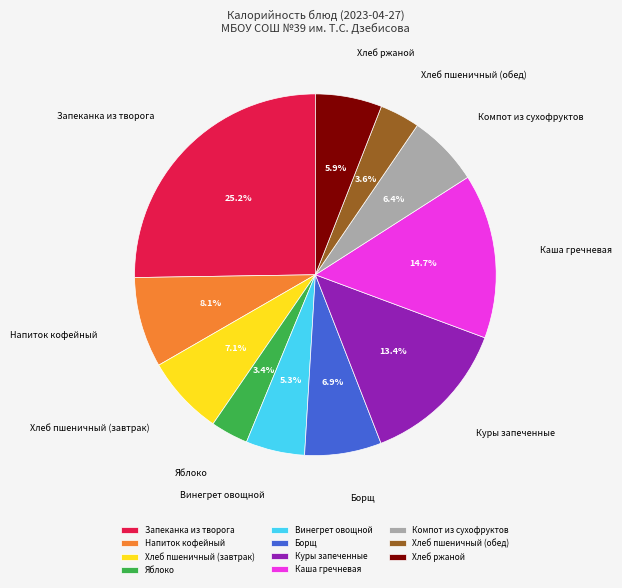

Which slice is the largest?

Запеканка из творога